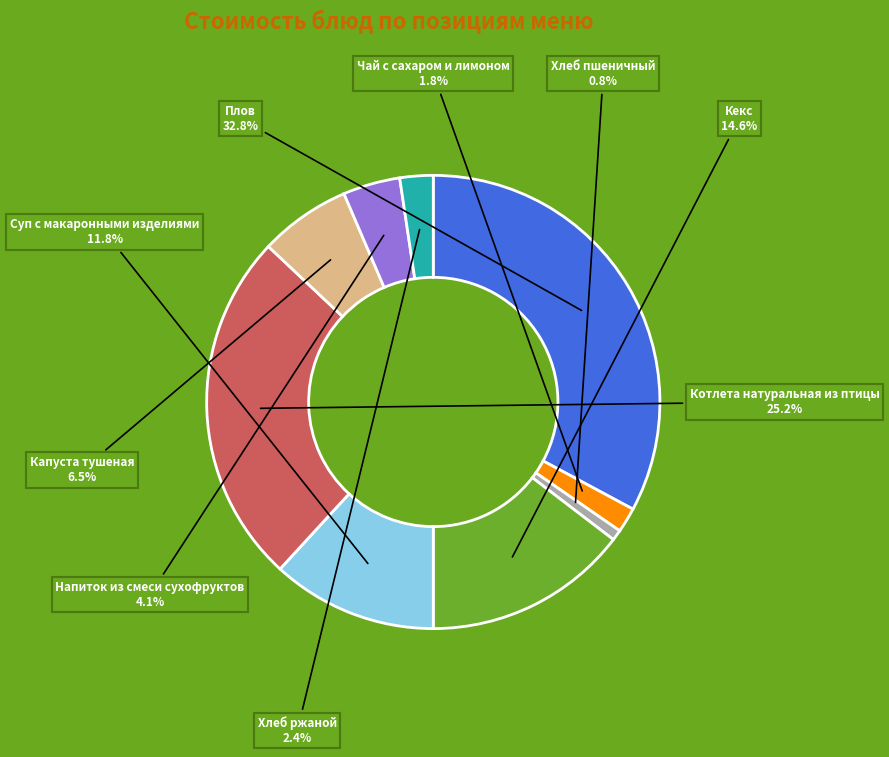

How many segments does this pie chart have?

9